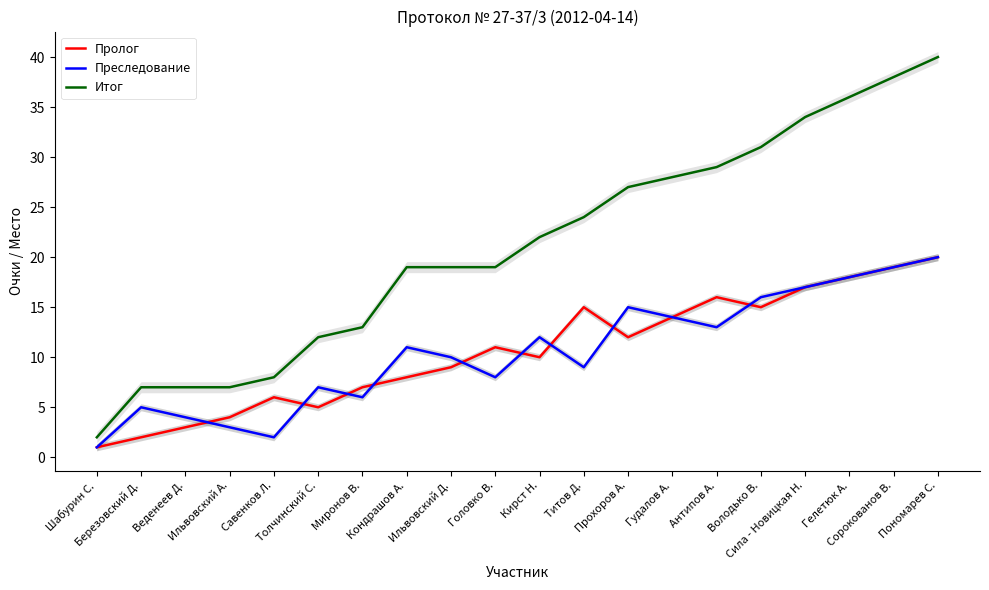

What is the difference between the Итог values at Ильвовский А. and Антипов А.?

22